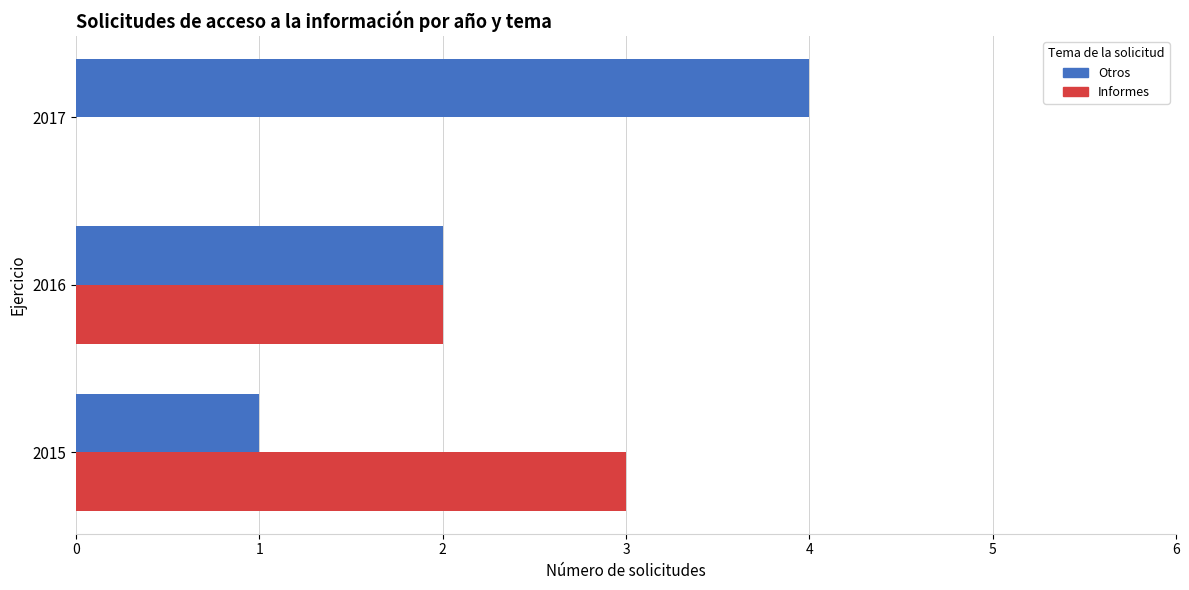

The Otros series shows 7 at 2017. True or false?

False